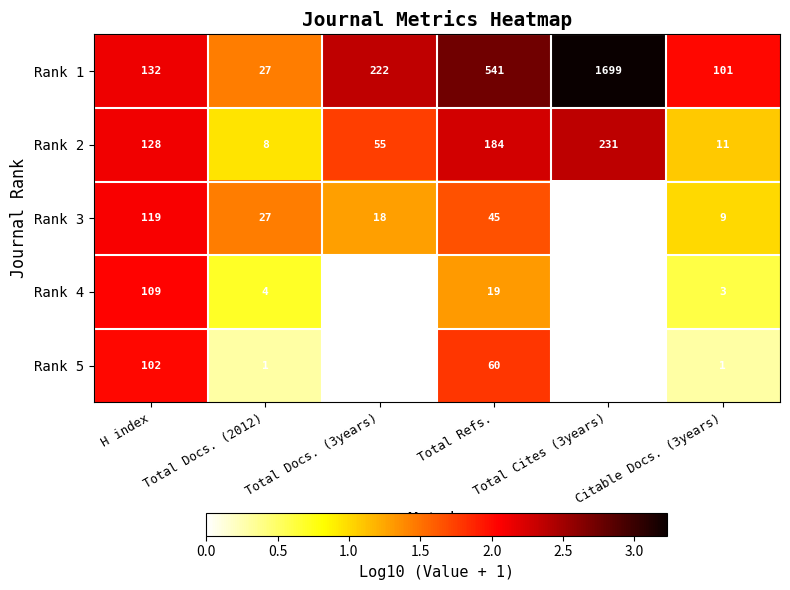

Which series has the largest range (max minus min)?

Rank 1